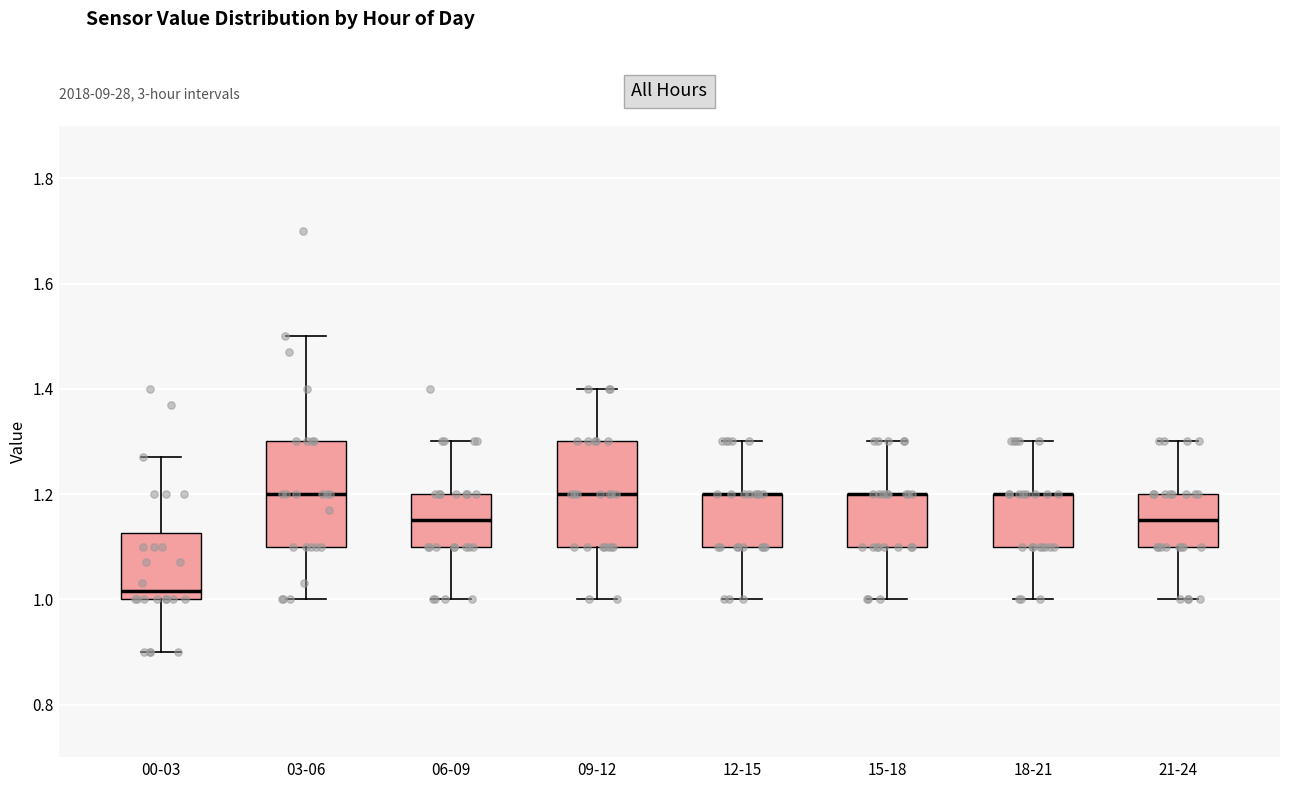

Where does the upper whisker of the box for 12-15 end on the y-axis? The values are not printed on the chart, so give them approximately, as read against the axis.

1.30